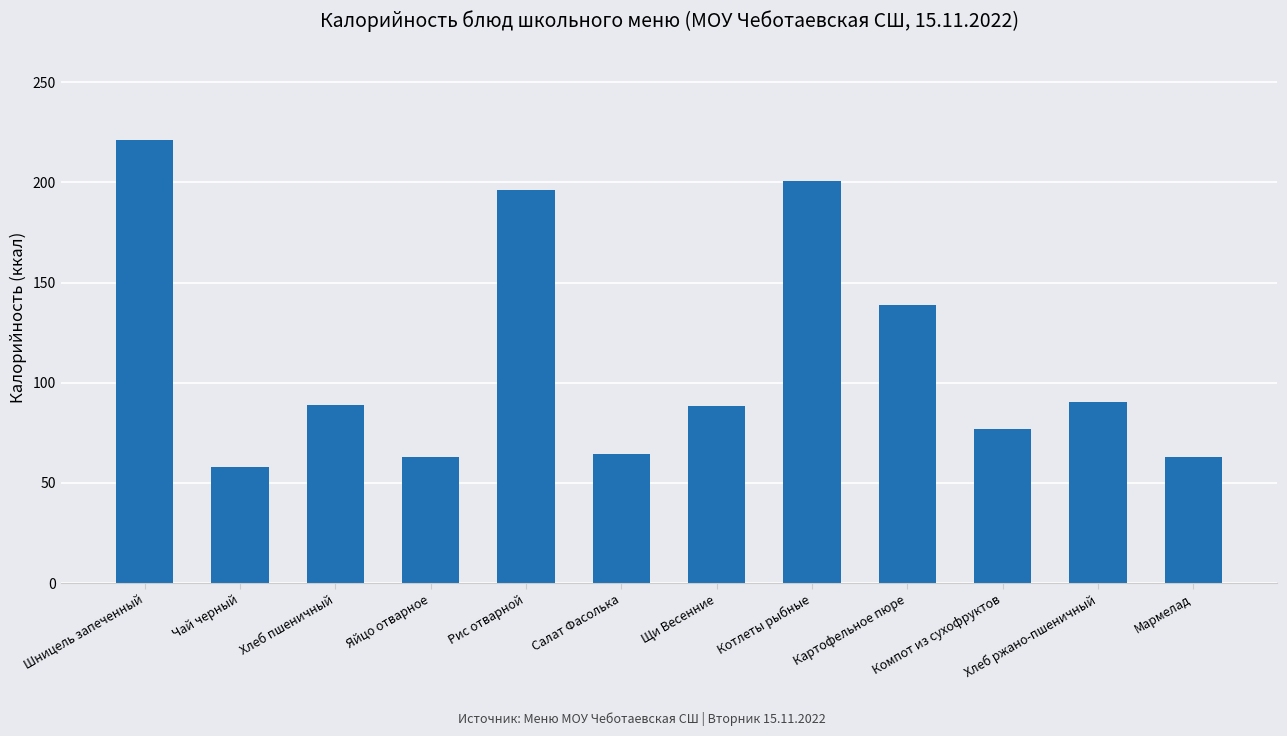

What position from the left is Щи Весенние?

7